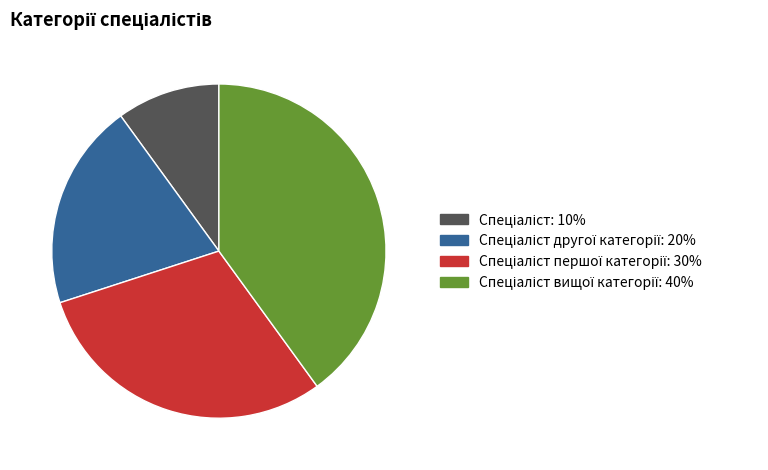

Does any single category account for the majority?

No